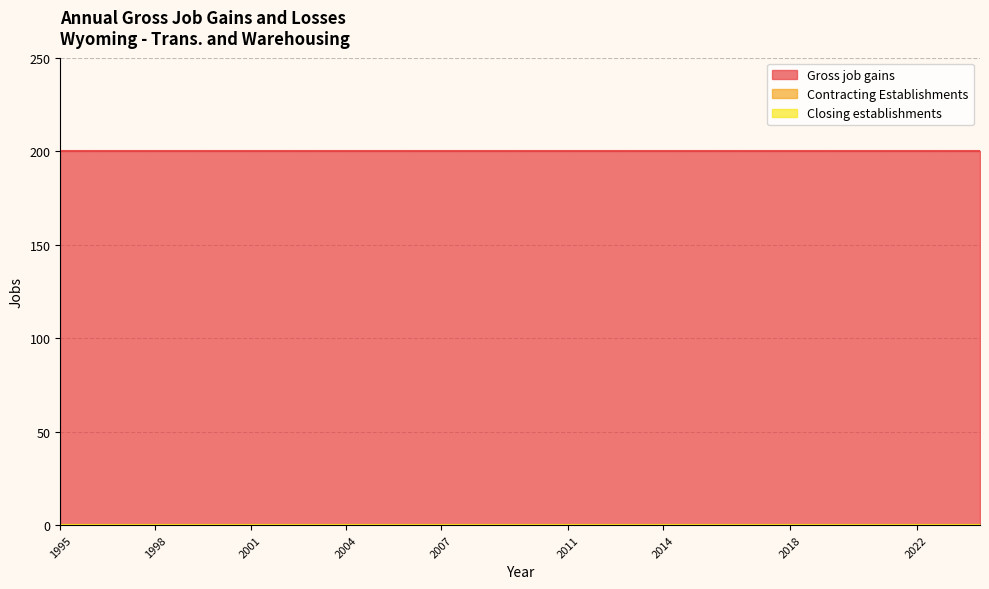

What are all the series names shown in the legend?

Gross job gains, Contracting Establishments, Closing establishments